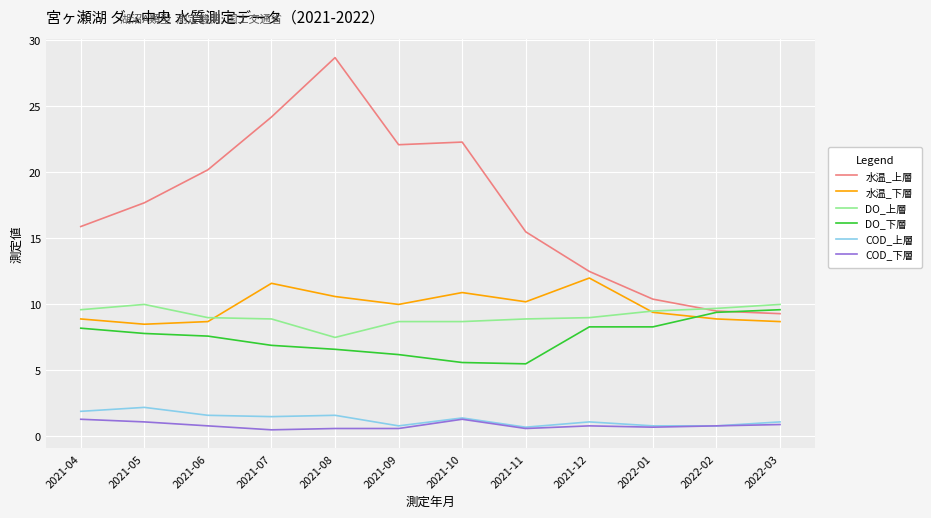

At which label does COD_上層 first exceed 1?

2021-04